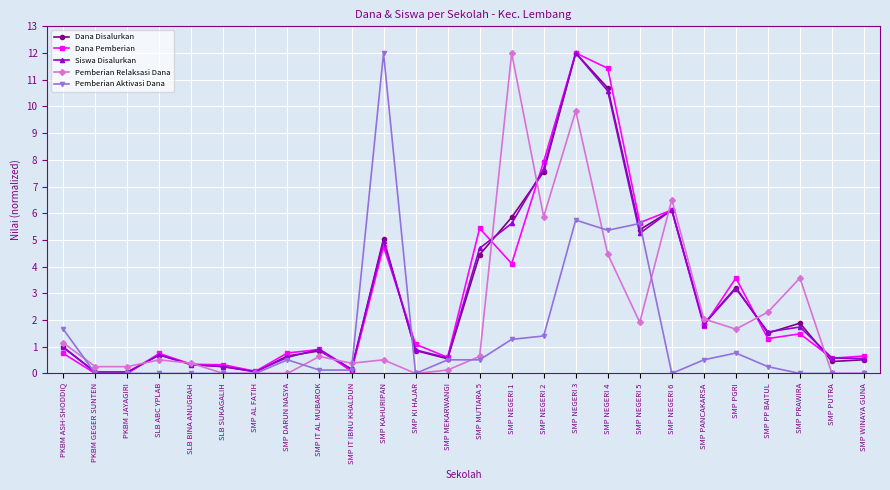

What value does the Pemberian Relaksasi Dana series have at SMP KAHURIPAN?

0.5